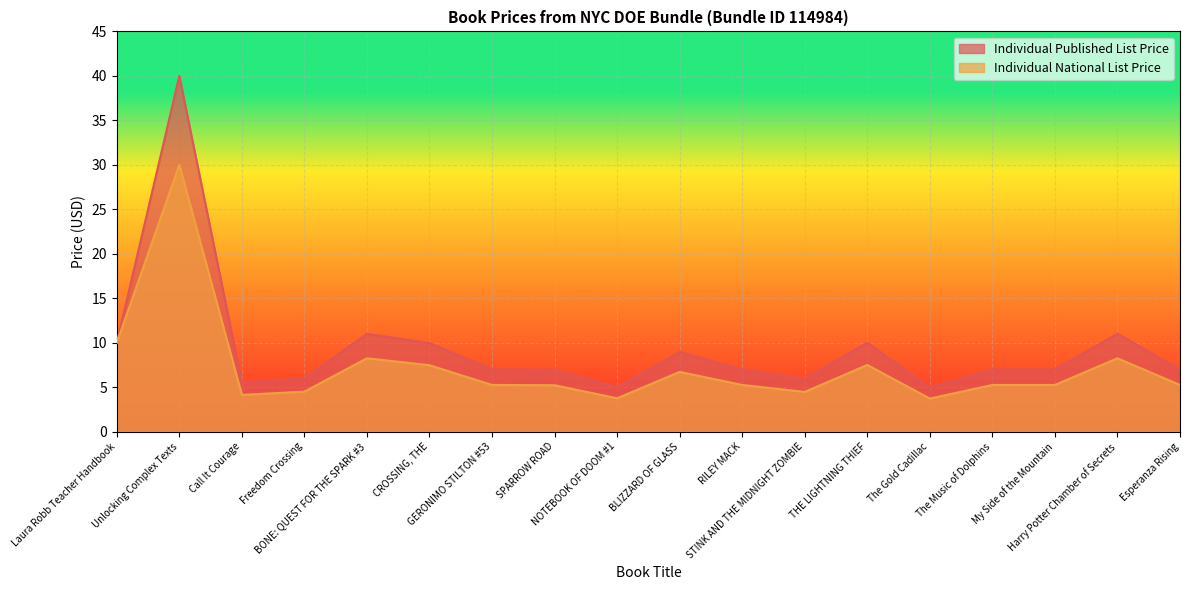

True or false: Individual National List Price and Individual Published List Price intersect in this chart.

False